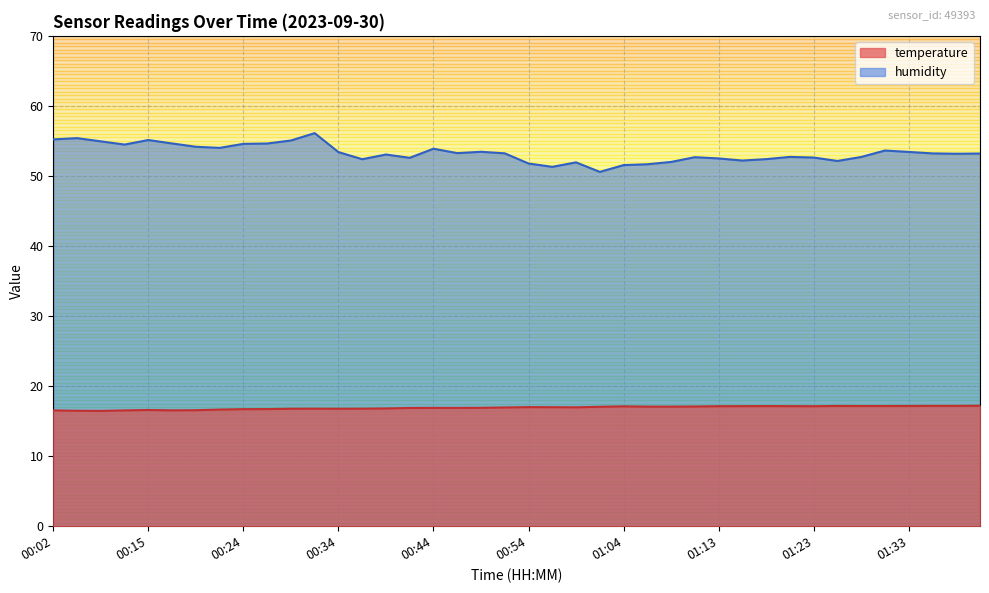

What is the difference between the highest and lowest values at 01:28?

35.5